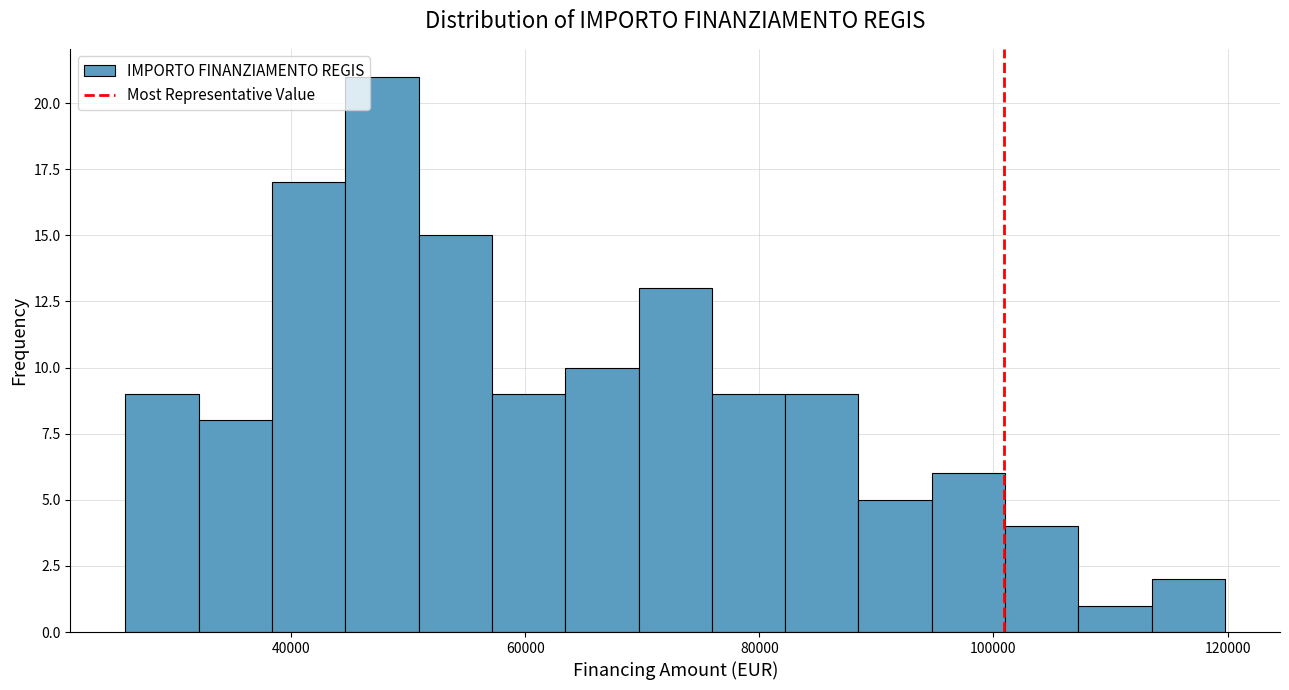

Around what value on the x-axis is the tallest bar? Give the approximate position of its centre, as read against the axis.

48000